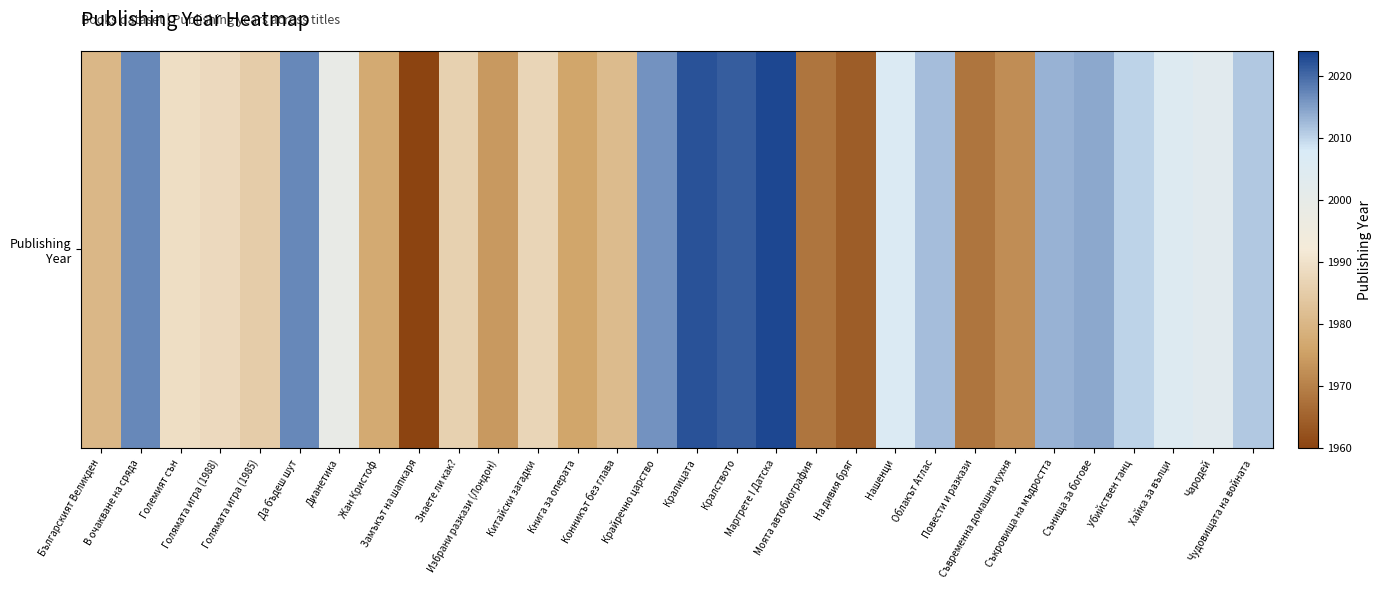

Reading left to right, extract all data points from this chart.

1980	2017	1989	1988	1985	2017	1999	1977	1960	1986	1974	1987	1976	1981	2016	2022	2021	2023	1968	1964	2006	2012	1968	1972	2013	2014	2010	2005	2003	2011